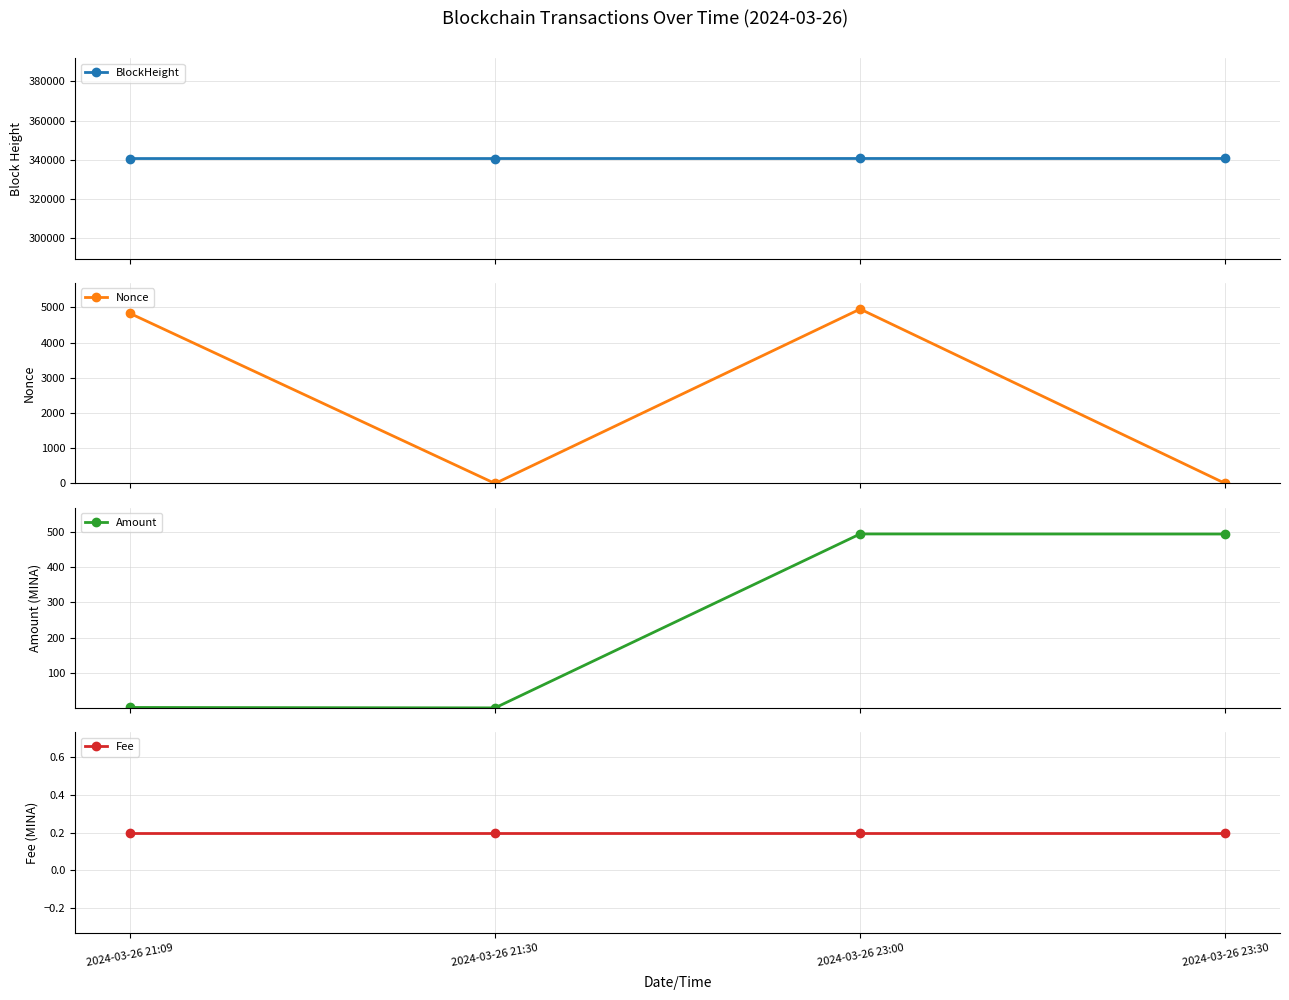

Which label corresponds to the largest value in the chart?

2024-03-26 23:30